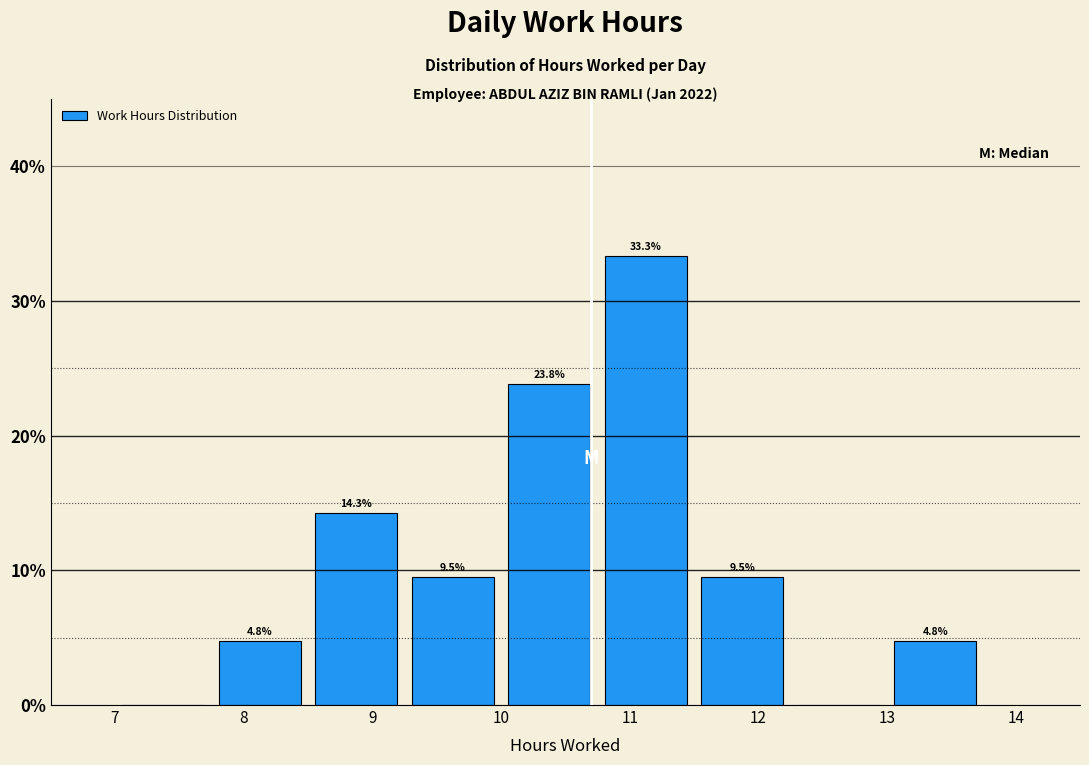

Over which range of the x-axis is the bar tallest?

10.75 to 11.50